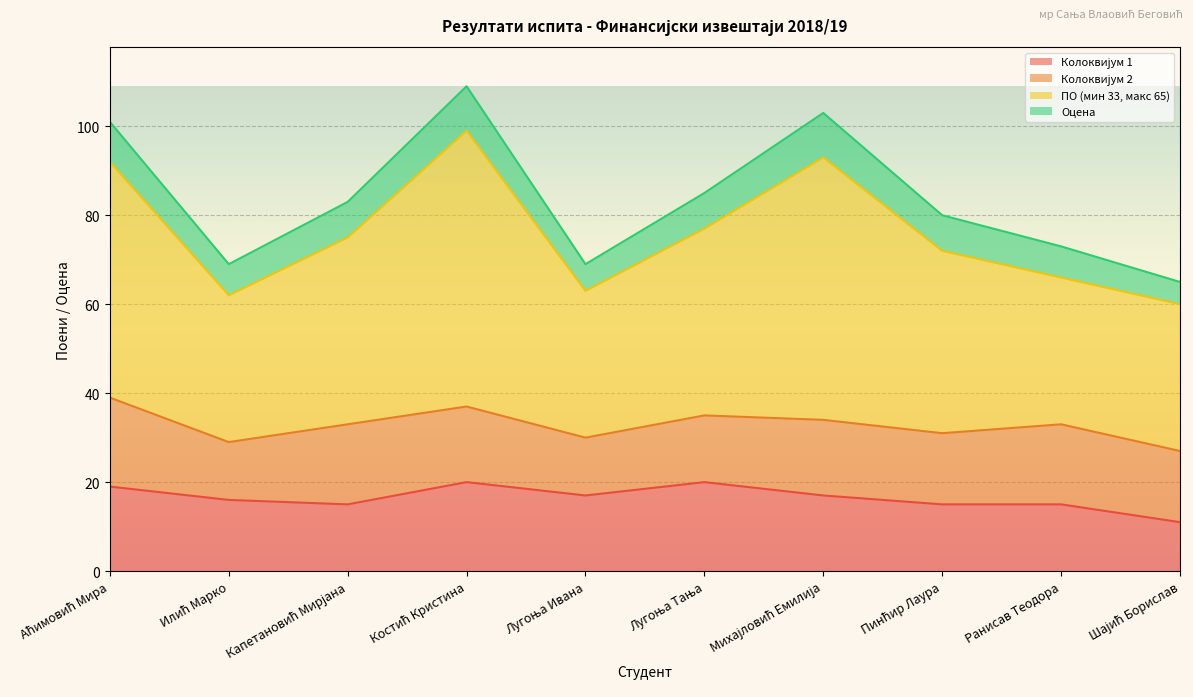

What is the total value across all series at Ранисав Теодора?

73